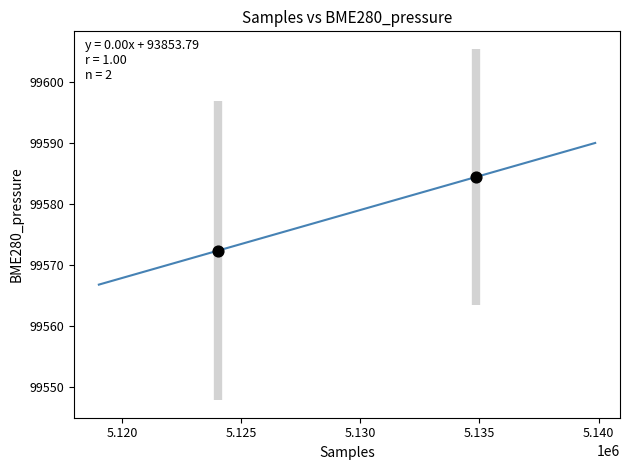

What Y value in the scatter plot is closest to 99578?

99572.4